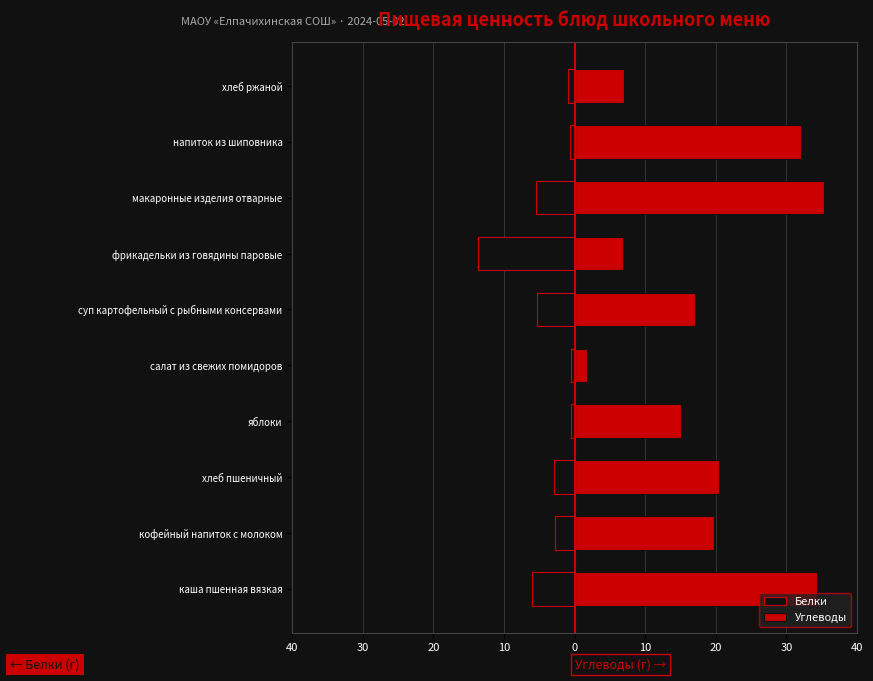

Which series has the largest total across all categories?

Углеводы